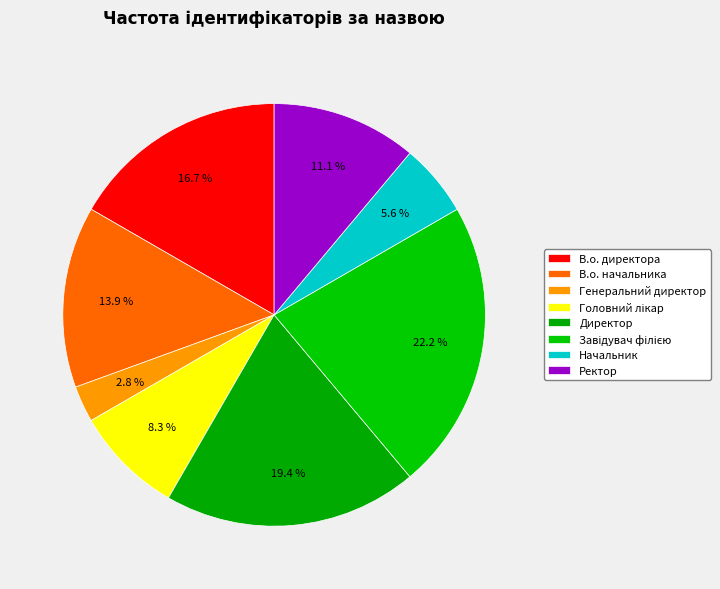

Combined, what portion of the pie is Начальник and Завідувач філією?

27.8%